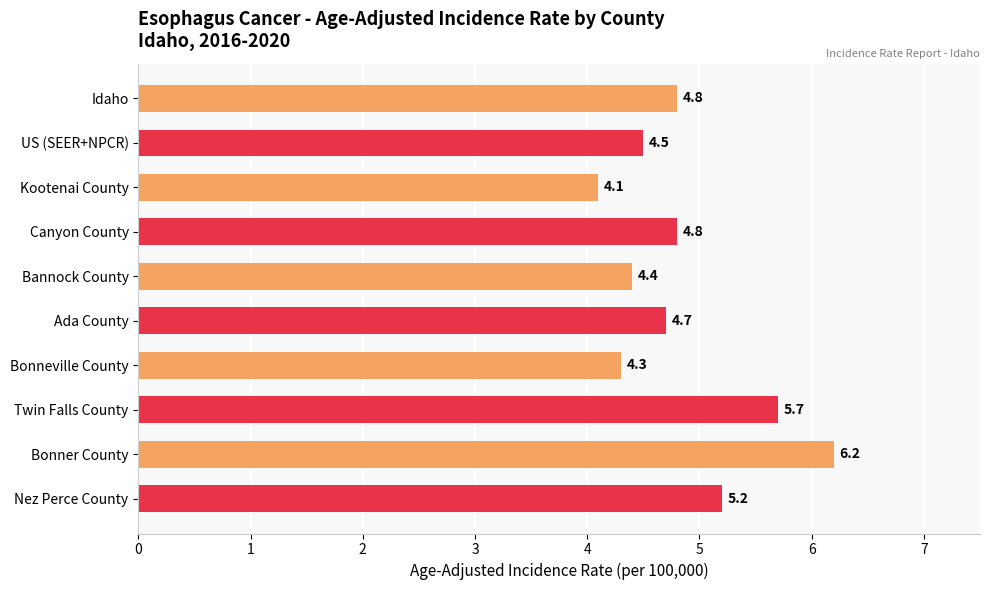

What is the difference between the maximum and minimum values?

2.1